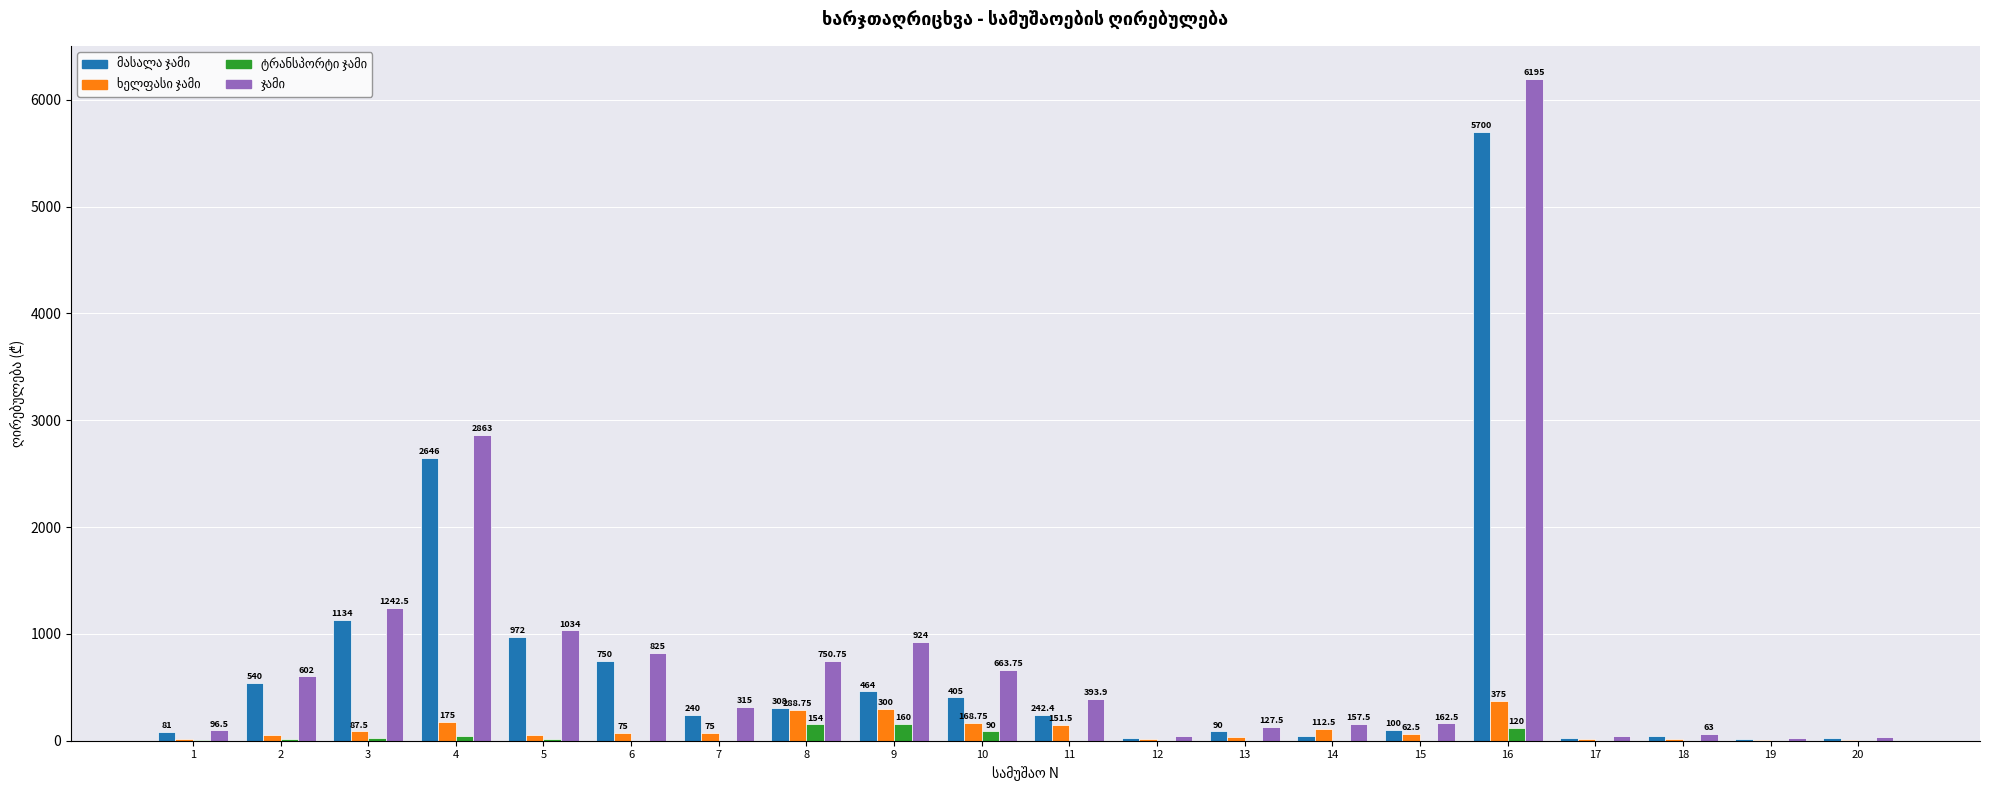

At which category is the sum across all series the highest?

16